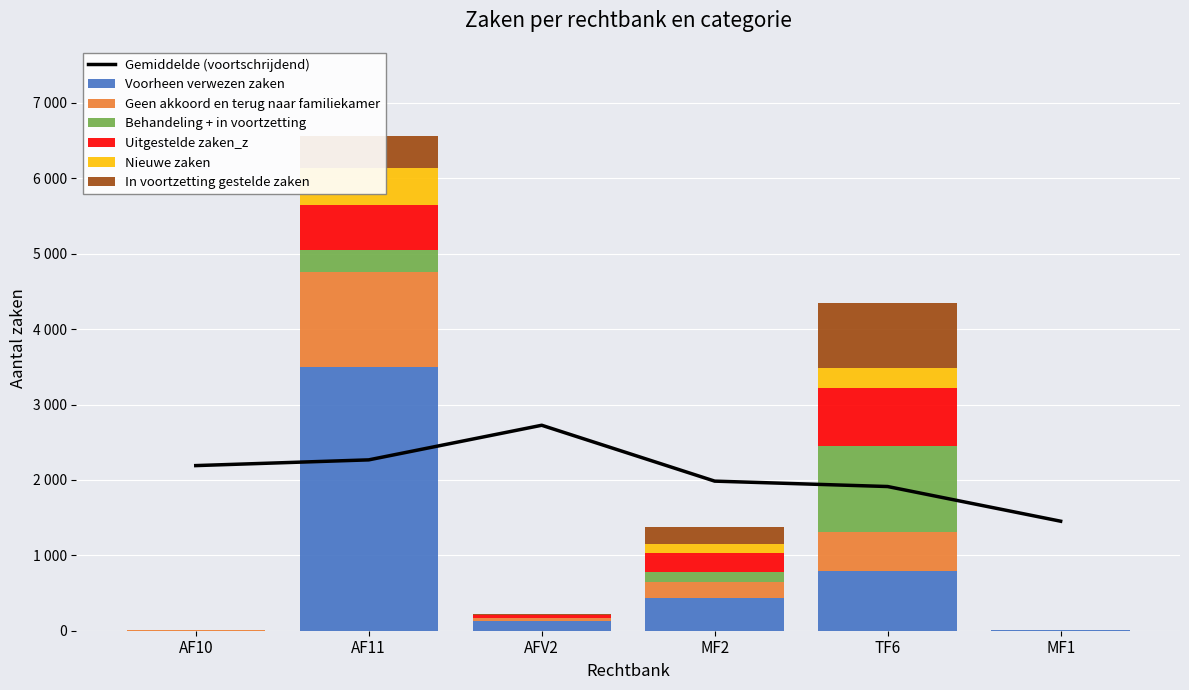

How many categories are shown in the chart?

6